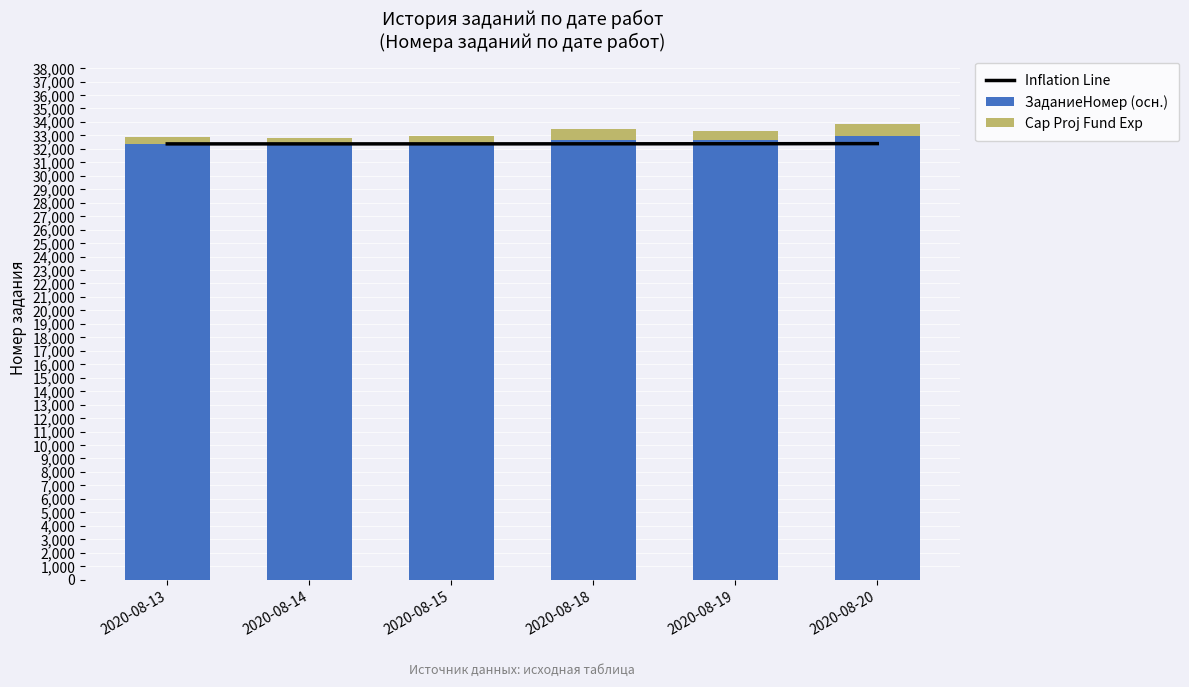

The value of Cap Proj Fund Exp at 2020-08-18 is 1258. True or false?

False